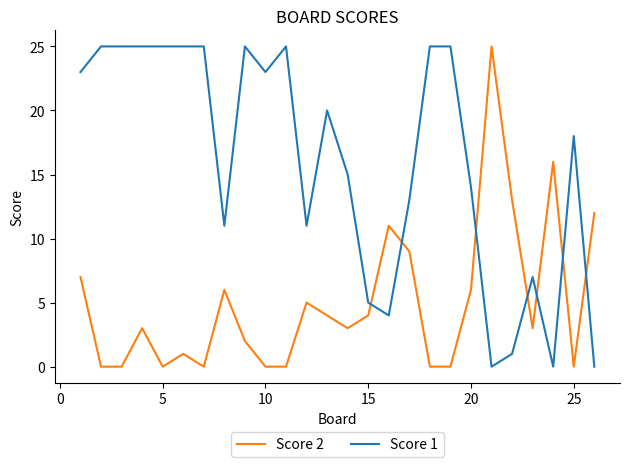

What is the maximum value shown in the chart?

25